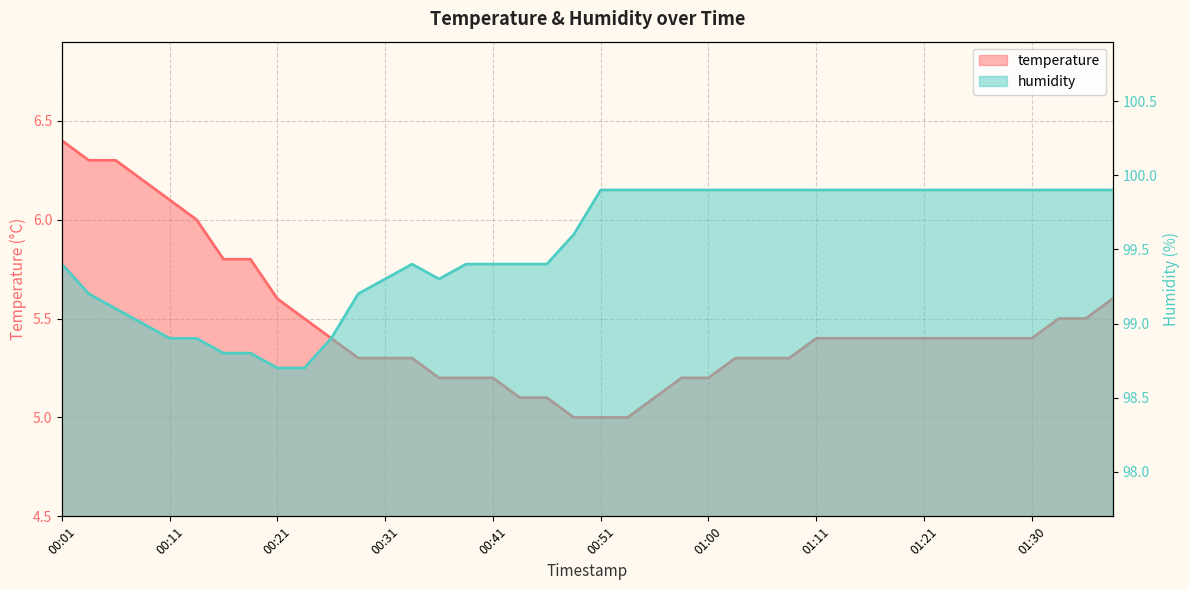

What is the maximum value shown in the chart?

99.9